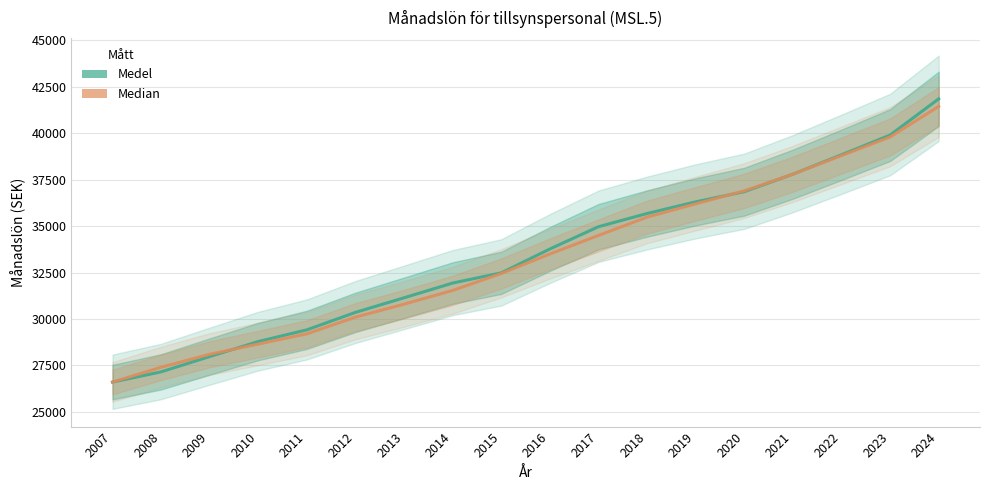

Which series ends up on top after the final intersection of Medel and Median?

Medel